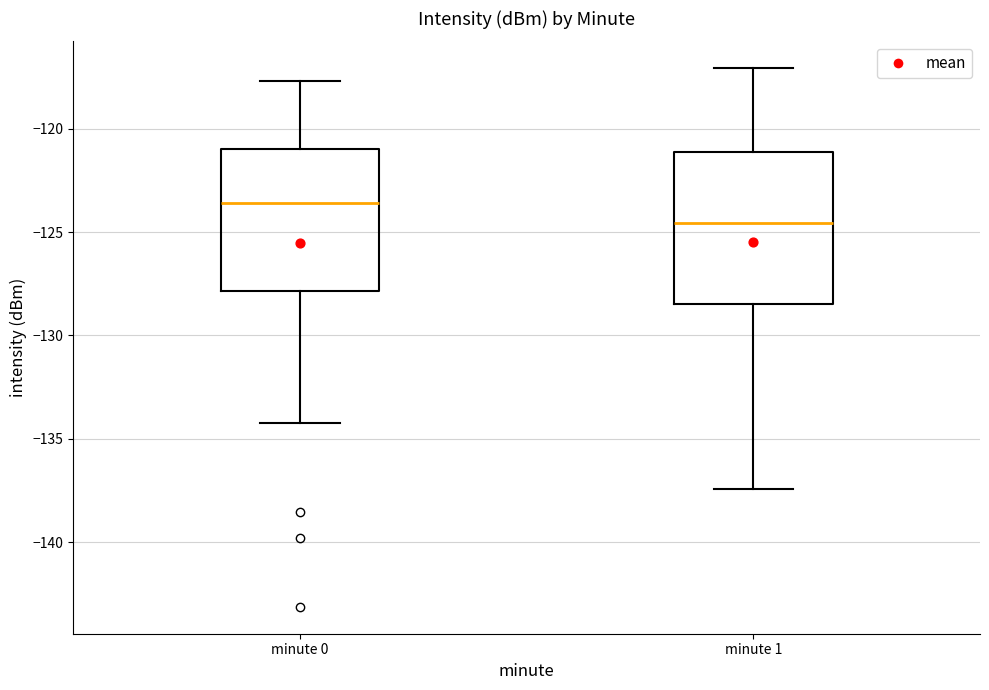

Reading left to right, read every box against the y-axis: the position of its median line, the range the box covers, and the ends of its whiskers. The values are not printed on the chart, so give them approximately, as read against the axis.

minute 0: median -123.5, box -128.0 to -121.0, whiskers -134.0 to -117.5
minute 1: median -124.5, box -128.5 to -121.0, whiskers -137.5 to -117.0